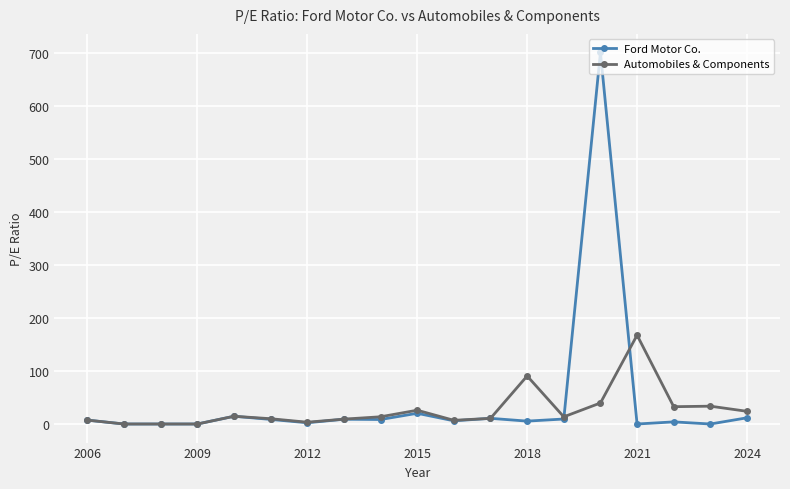

What is the sum of all Automobiles & Components values?

503.5